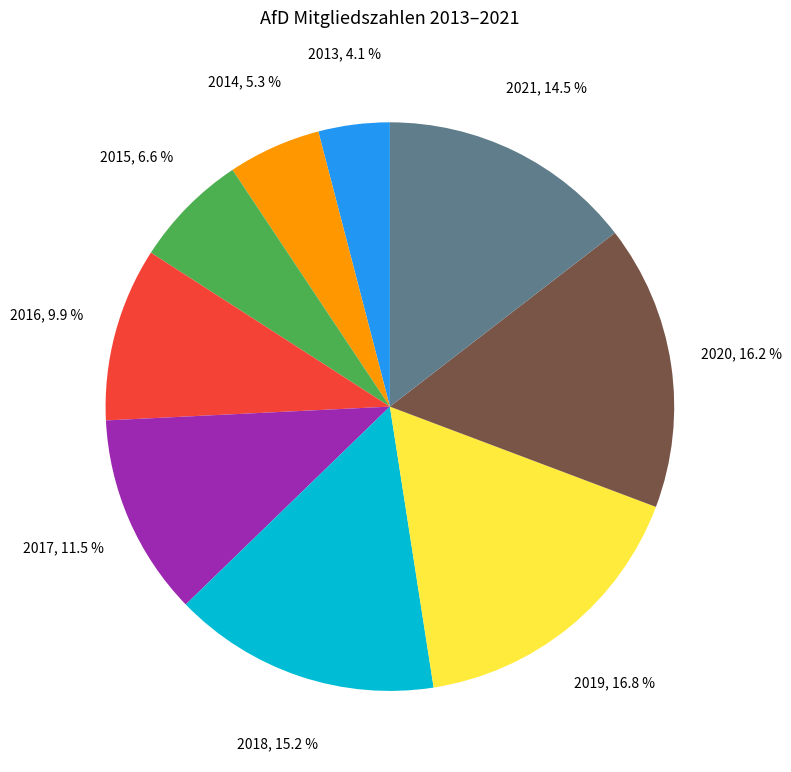

Does any single category account for the majority?

No